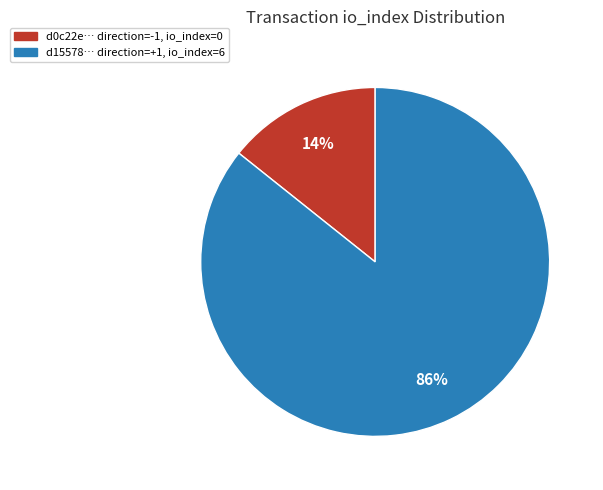

To the nearest percent, what is the average slice percentage?

50%